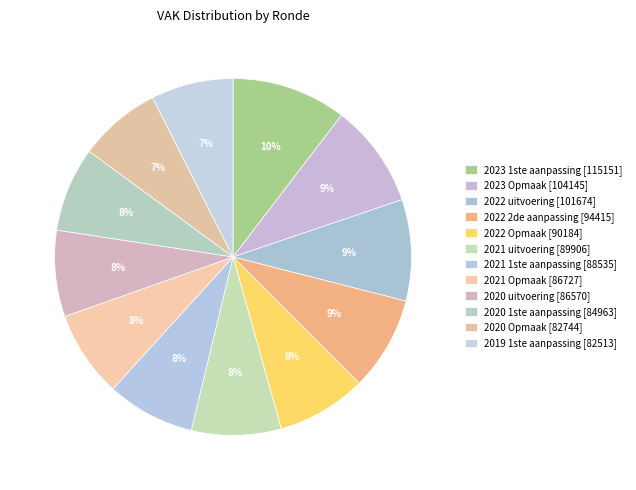

To the nearest percent, what percentage of the pie is 2020 Opmaak?

7%